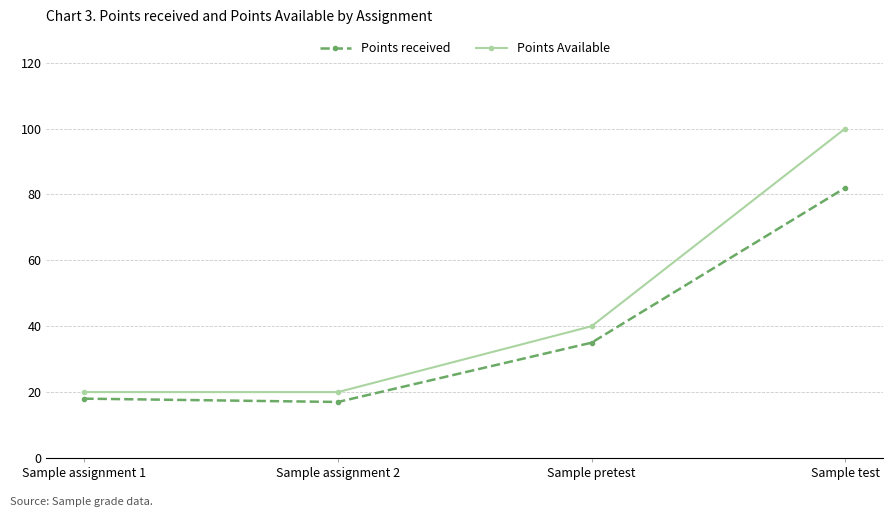

At which category is the sum across all series the highest?

Sample test